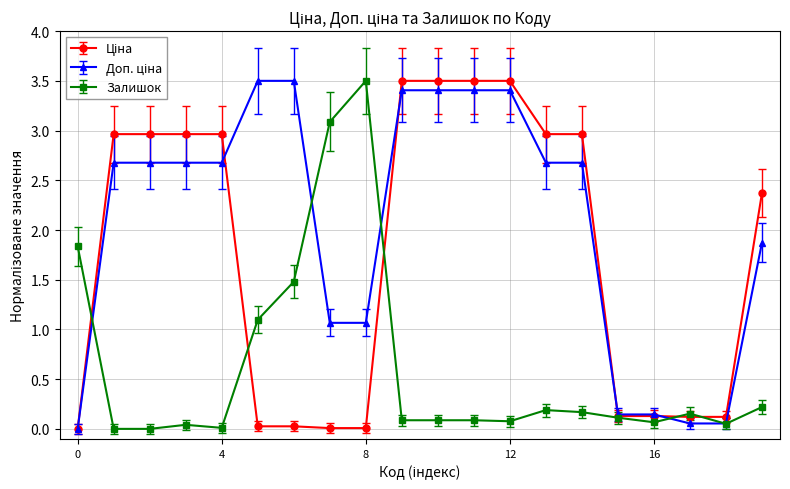

What is the greatest value displayed?

3.5